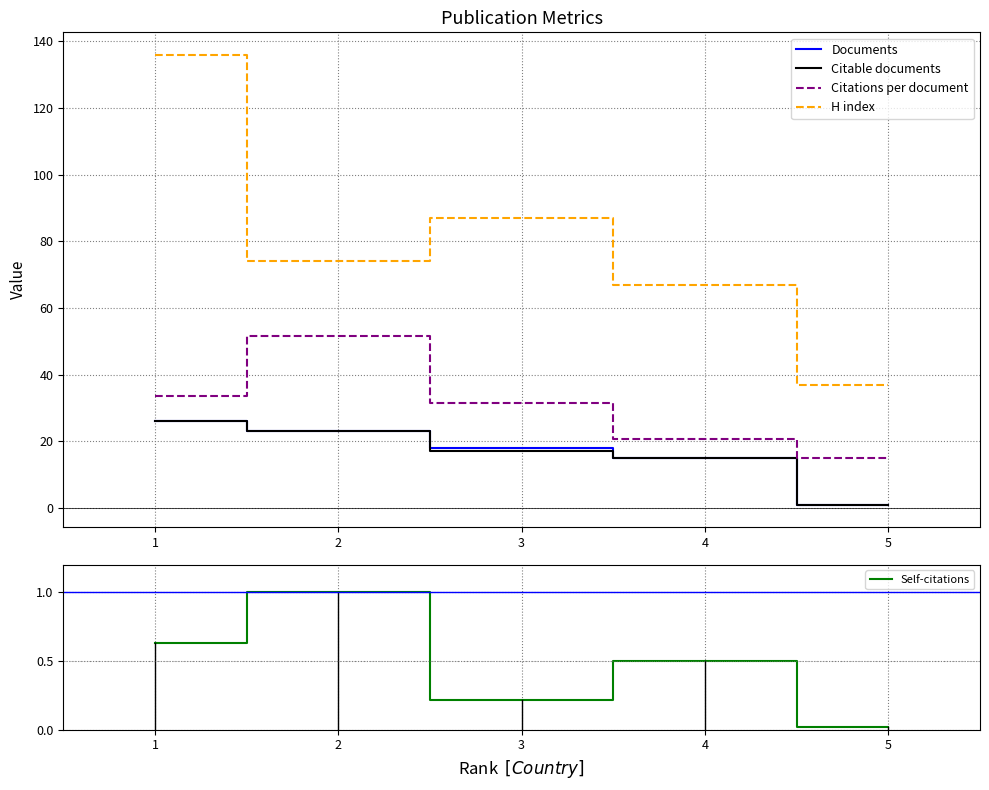

True or false: Citations per document and H index cross at least once.

False